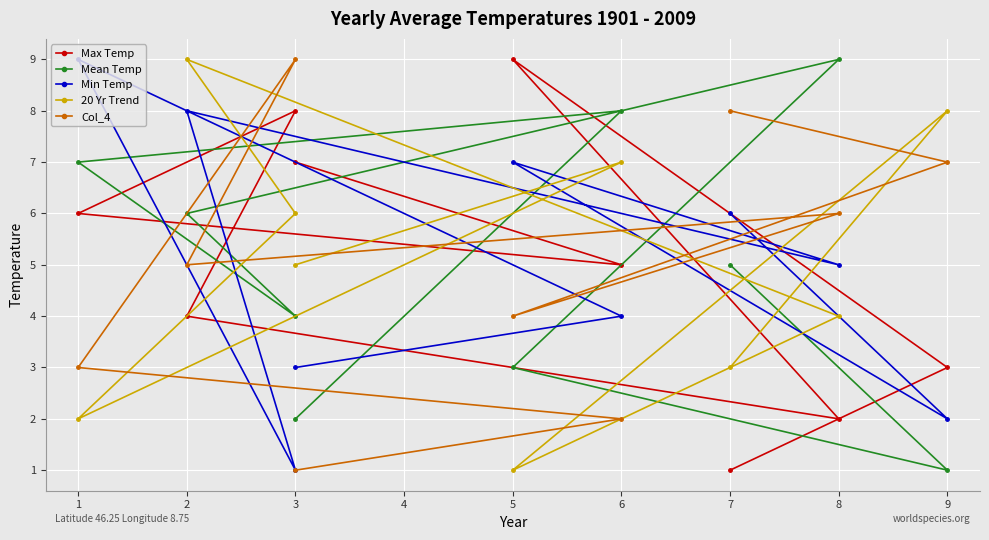

How many interior local peaks does the Min Temp series have?

3